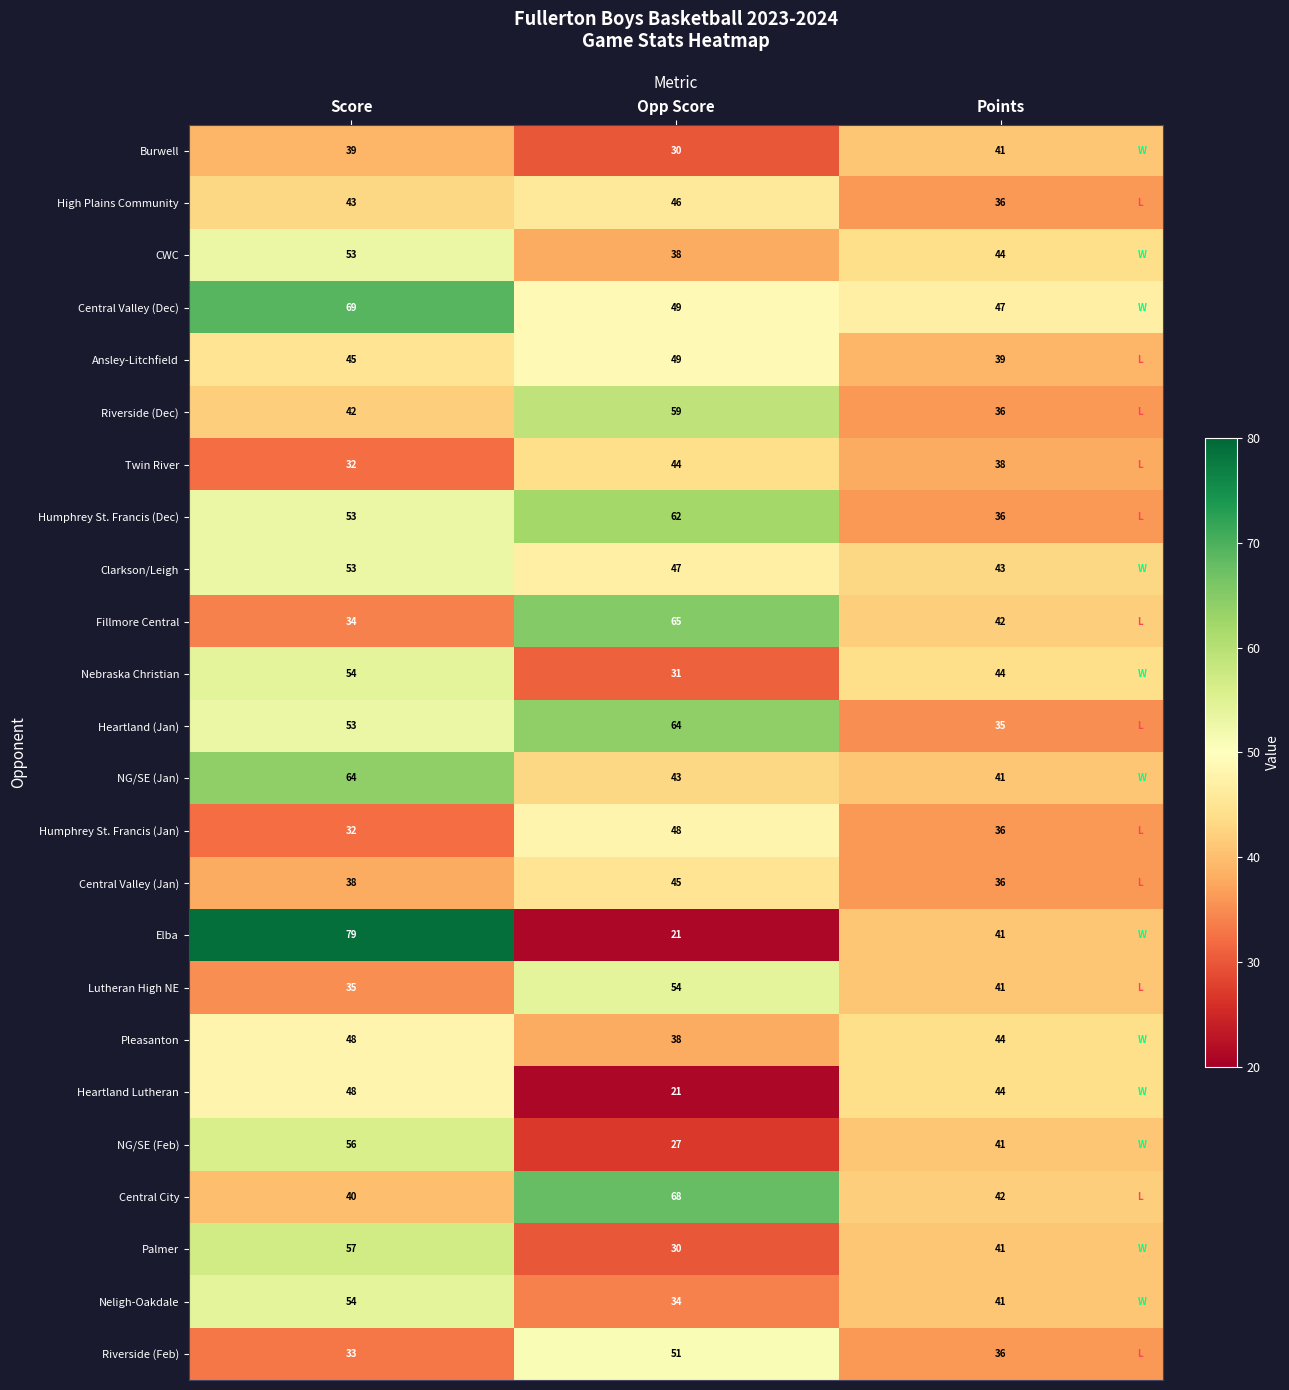

Rank the categories by Burwell value from highest to lowest.

Points, Score, Opp Score